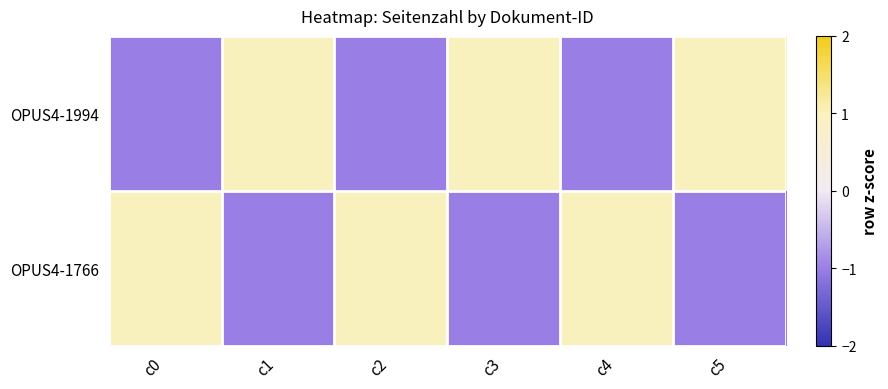

Reading right to left, what are all the values shown in this chart?

OPUS4-1994: c5=1	c4=-1	c3=1	c2=-1	c1=1	c0=-1
OPUS4-1766: c5=-1	c4=1	c3=-1	c2=1	c1=-1	c0=1